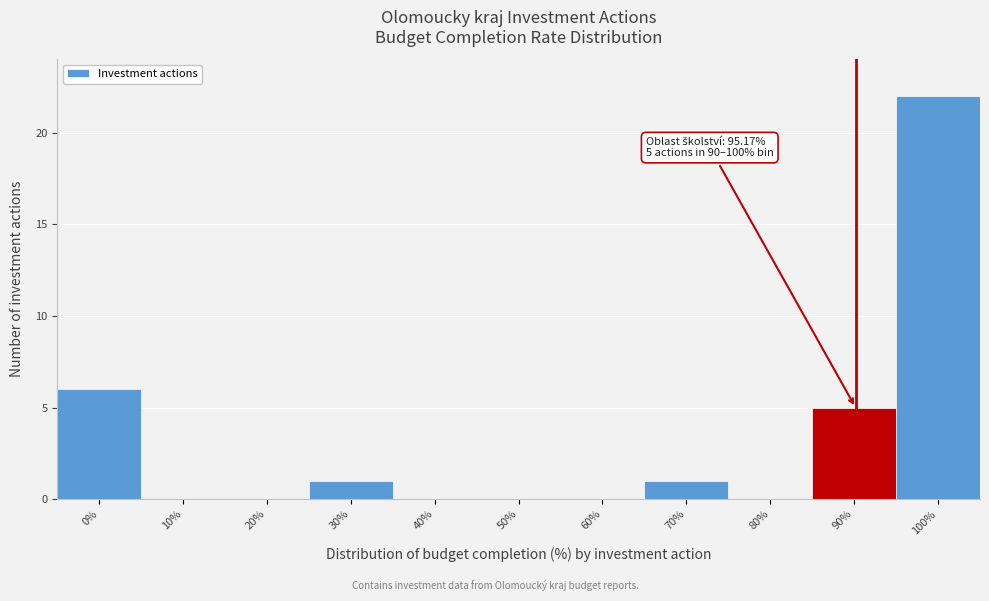

Reading left to right, extract all data points from this chart.

0%=6	10%=0	20%=0	30%=1	40%=0	50%=0	60%=0	70%=1	80%=0	90%=5	100%=22